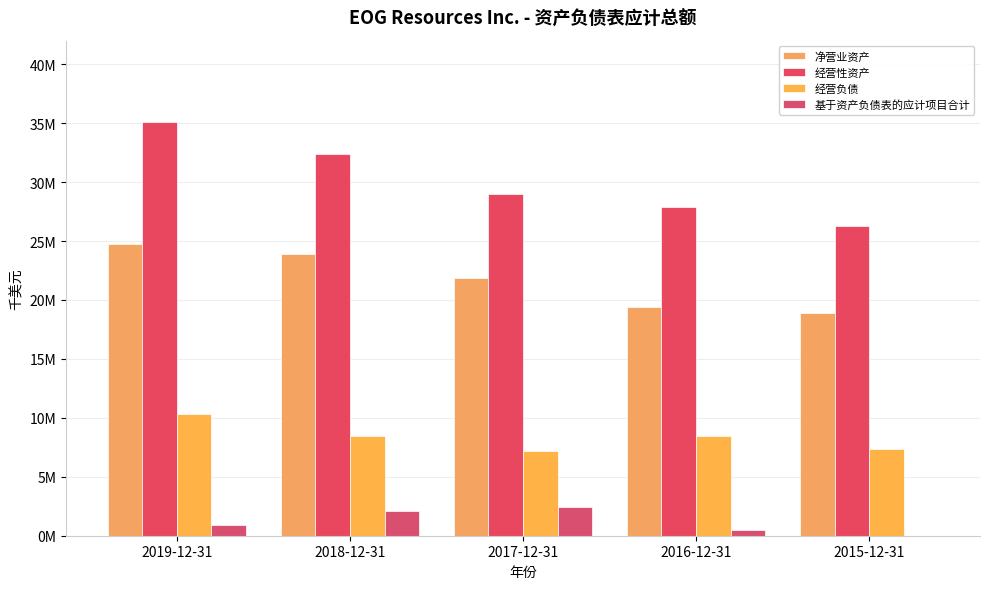

Read the 经营性资产 value at 2018-12-31, to the nearest 100.

32378800